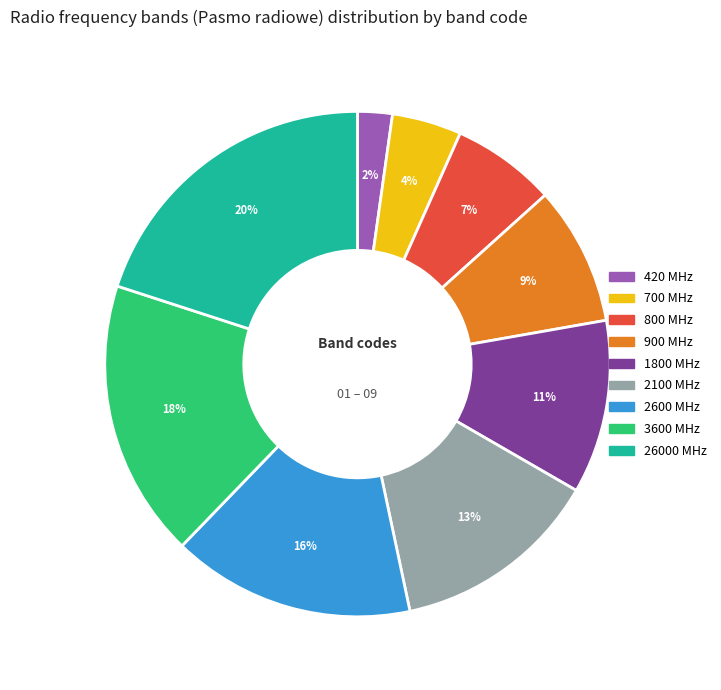

To the nearest percent, what is the average slice percentage?

11%